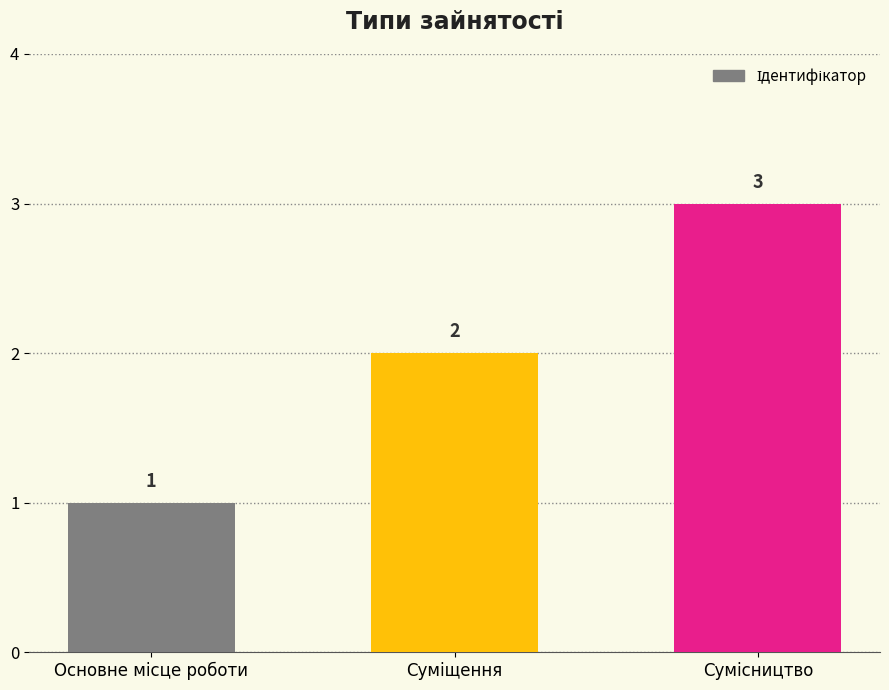

How many bars are there in total?

3